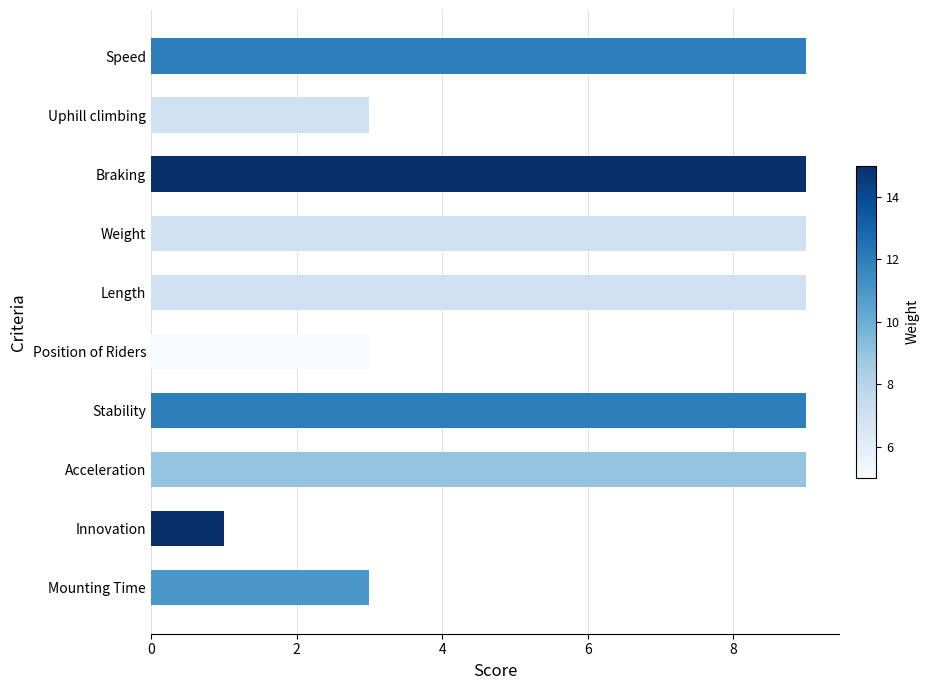

How many values are between 3 and 9?

9